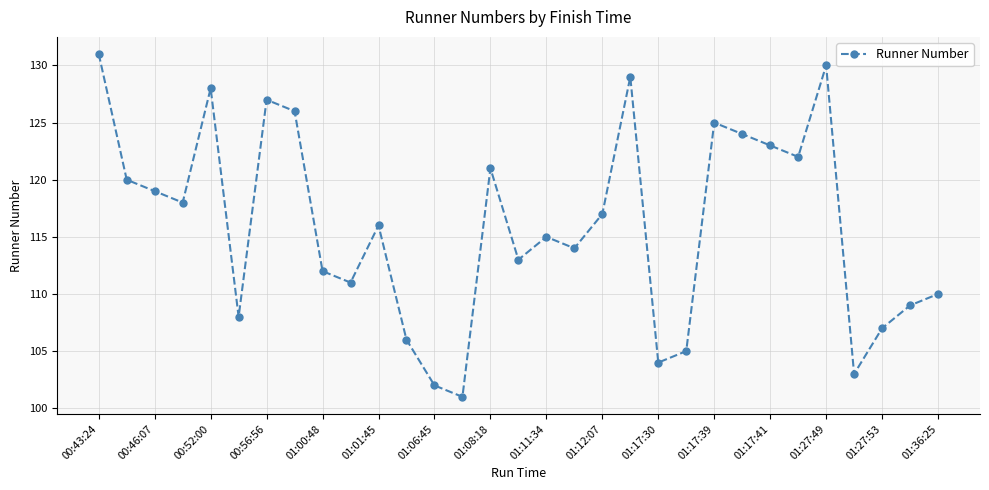

What is the value of the 8th point from the left?

126